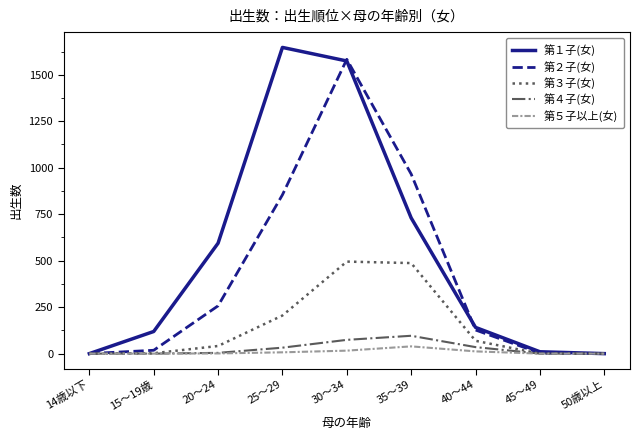

Is the value of 第４子(女) at 25～29 greater than the value of 第５子以上(女) at 25～29?

Yes